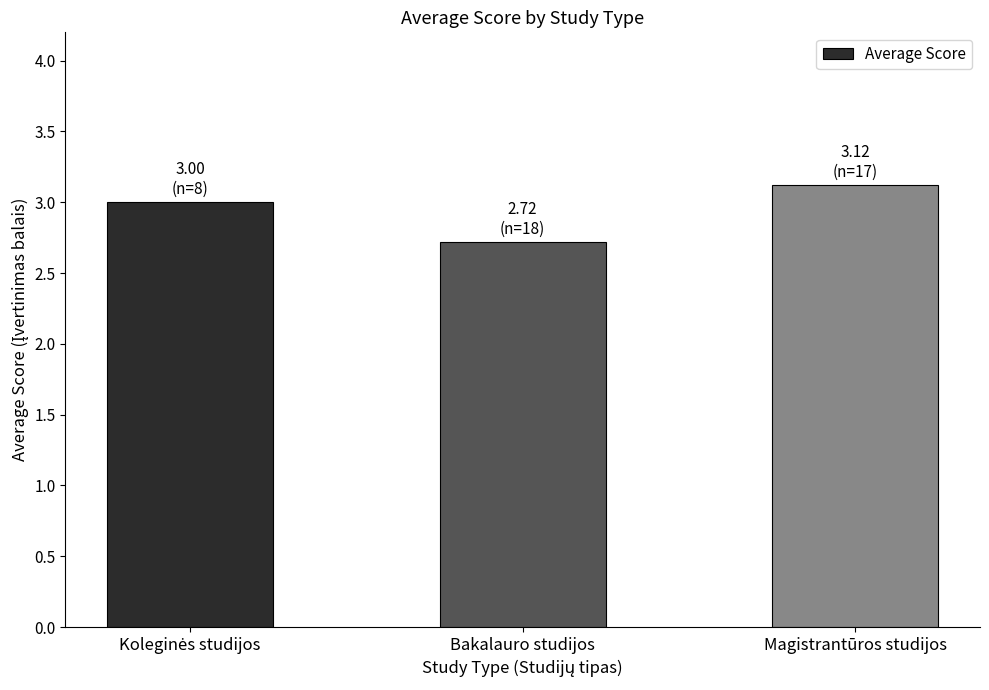

What is the change in value from Bakalauro studijos to Magistrantūros studijos?

+0.4